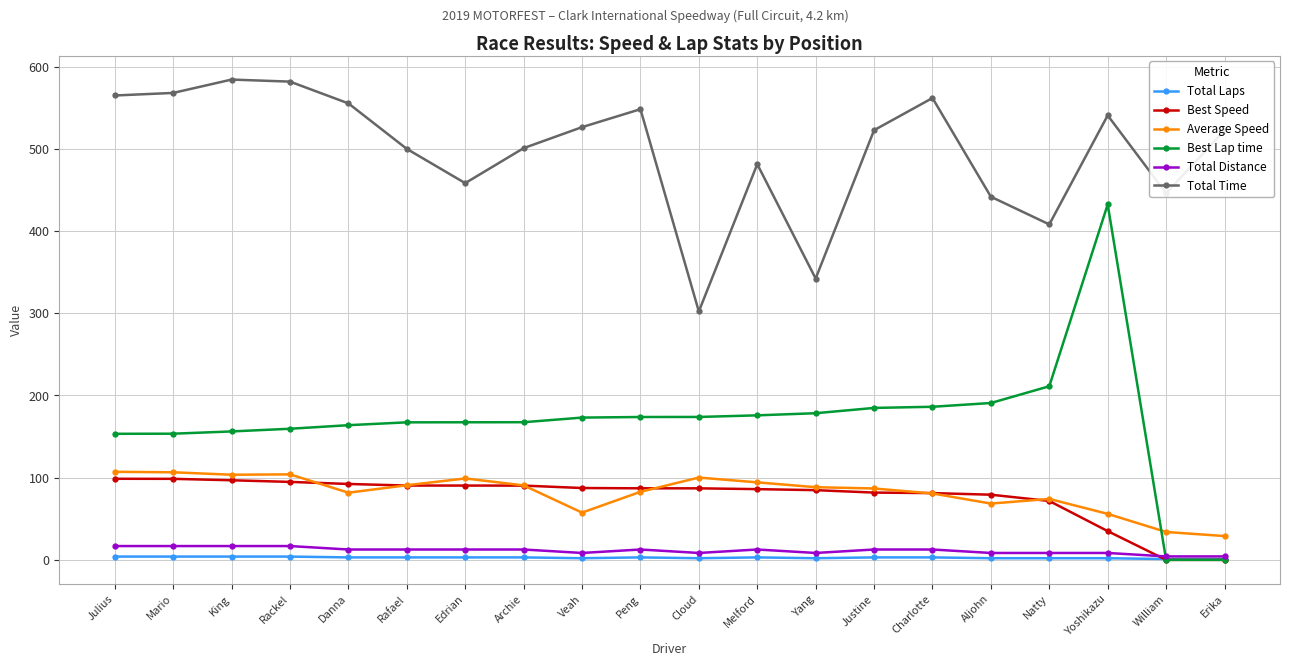

Which series has the widest spread of values?

Best Lap time